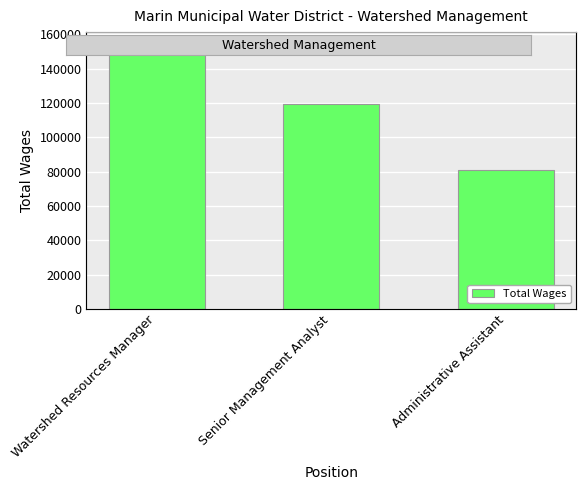

What is the difference between the values at Administrative Assistant and Watershed Resources Manager?

72521